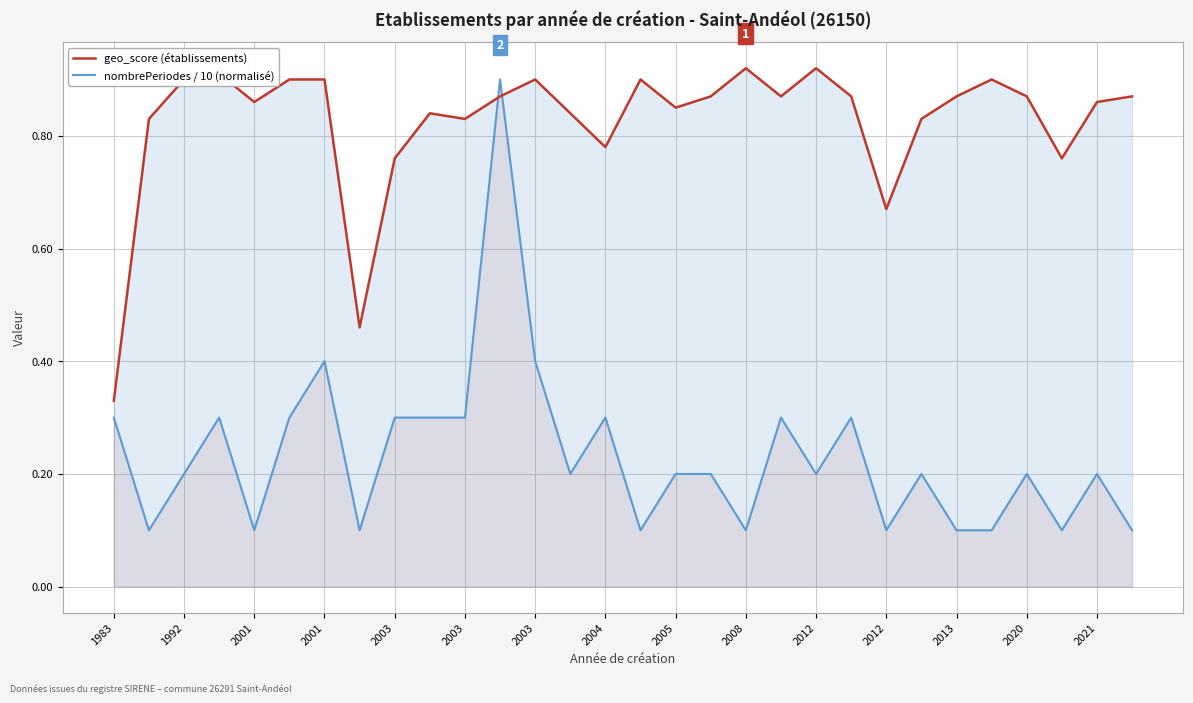

What is the value of the geo_score (établissements) point at the 10th from the left?

0.8